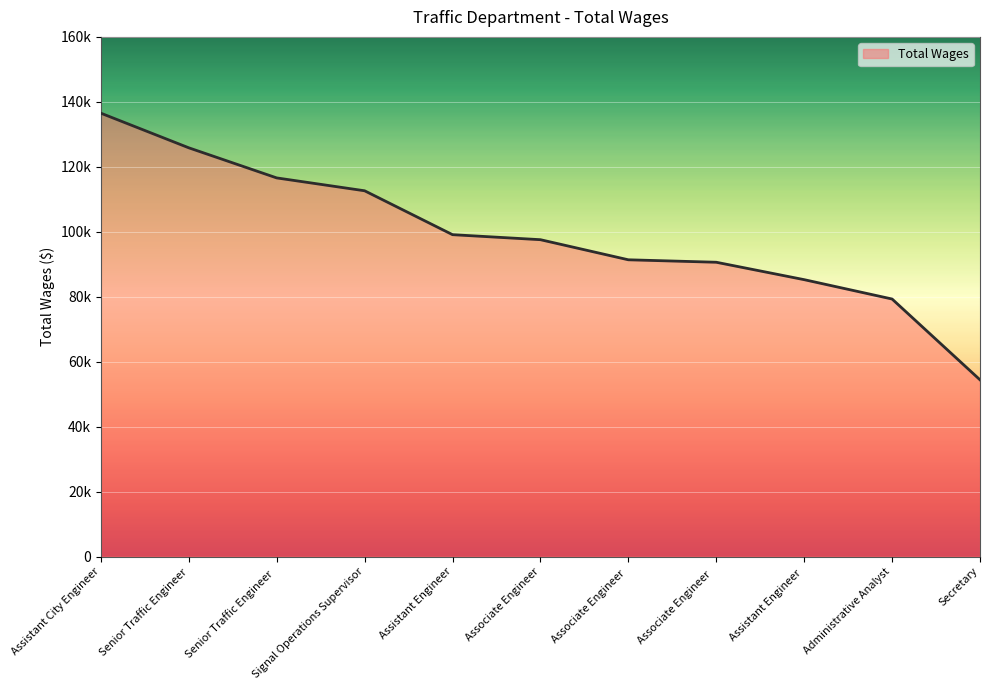

Rank the categories by value from lowest to highest.

Secretary, Administrative Analyst, Assistant Engineer , Associate Engineer  , Associate Engineer , Associate Engineer, Assistant Engineer, Signal Operations Supervisor, Senior Traffic Engineer , Senior Traffic Engineer, Assistant City Engineer